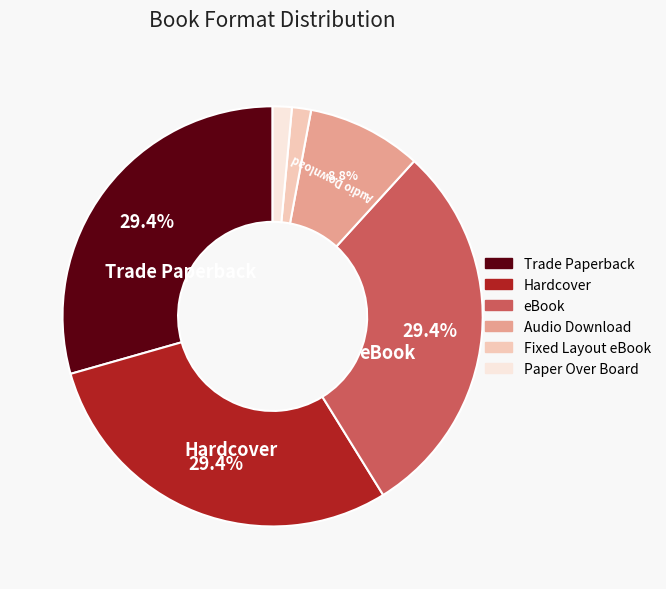

To the nearest percent, what is the difference between the largest and smallest slice percentages?

28%